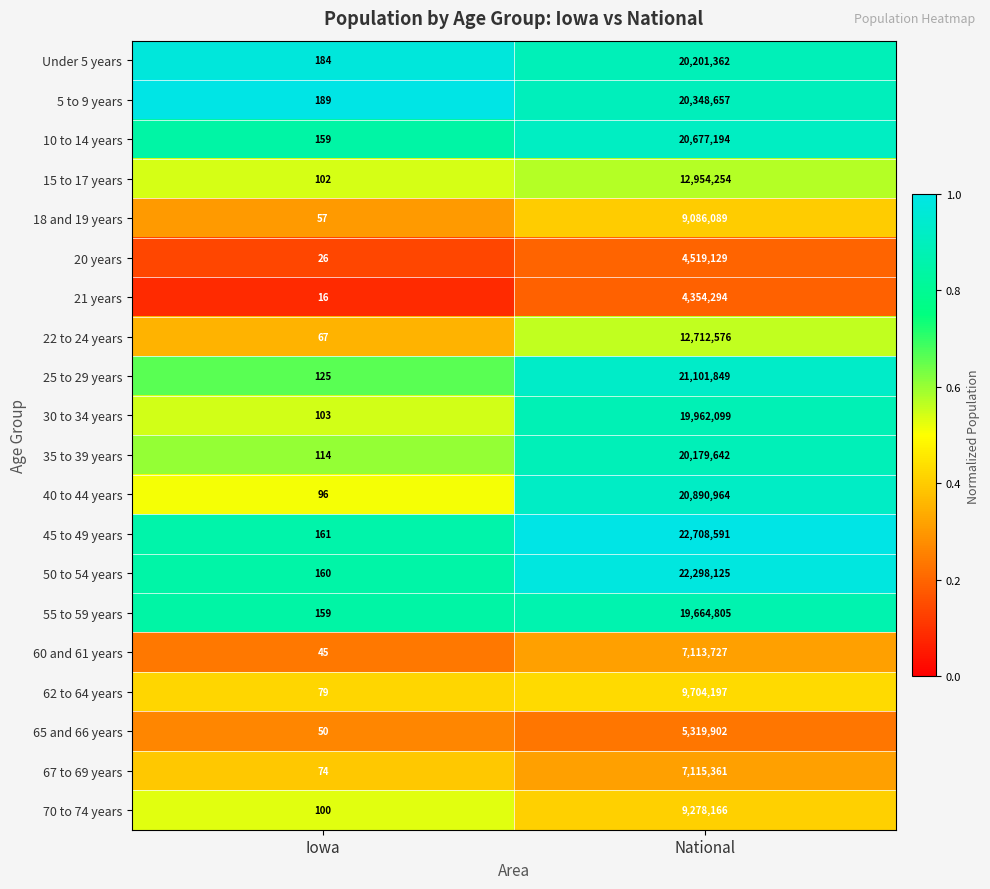

What is the difference between the highest and lowest values at Iowa?

173